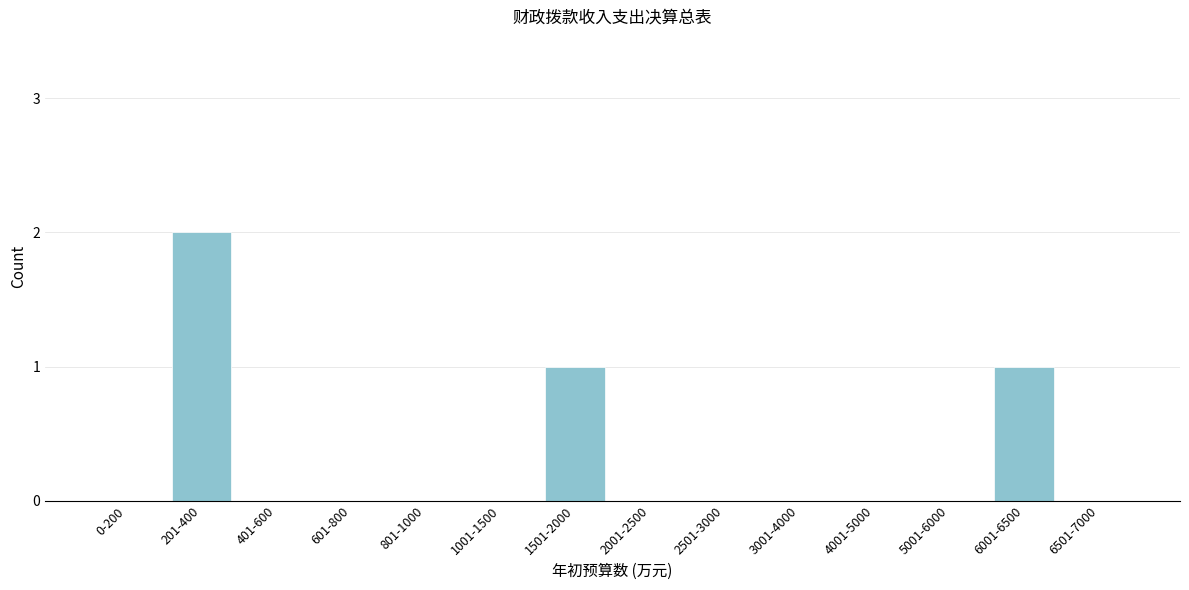

Reading left to right, extract all data points from this chart.

0-200=0	201-400=2	401-600=0	601-800=0	801-1000=0	1001-1500=0	1501-2000=1	2001-2500=0	2501-3000=0	3001-4000=0	4001-5000=0	5001-6000=0	6001-6500=1	6501-7000=0